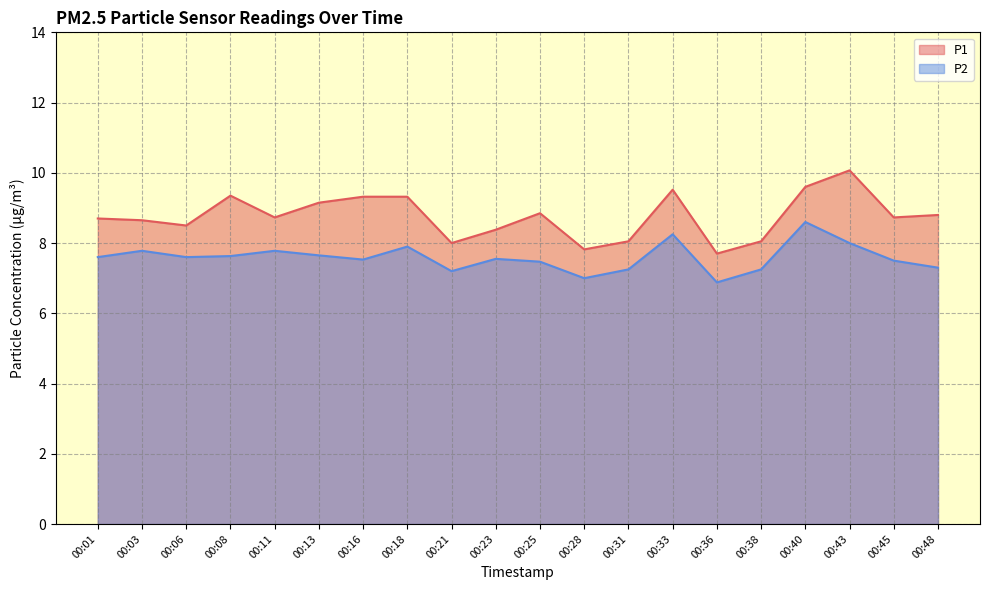

Does the chart have visible grid lines?

Yes